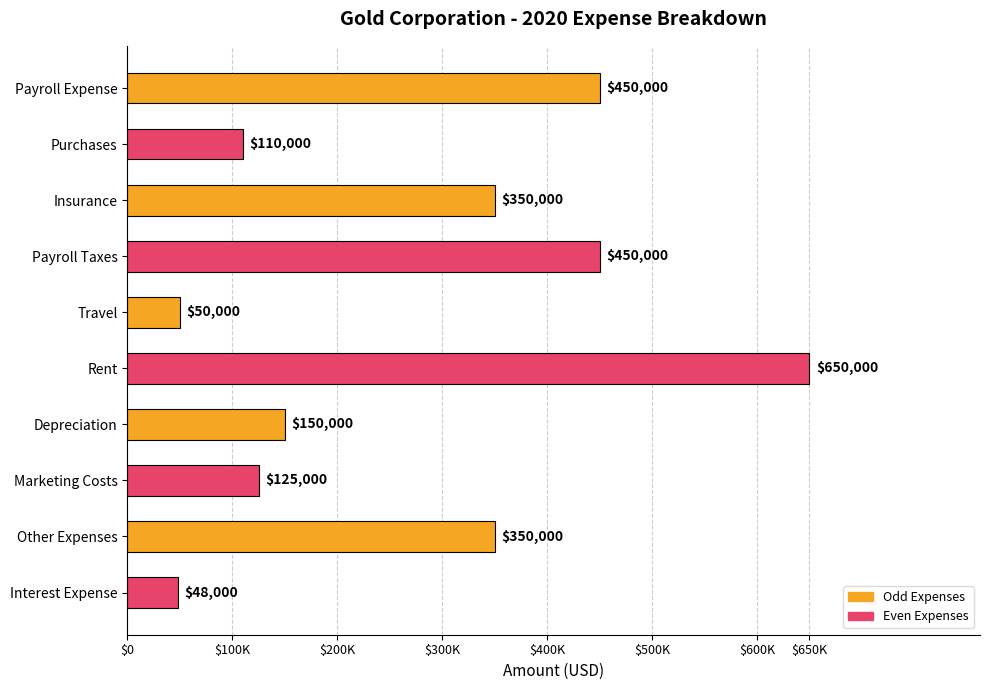

Which label corresponds to the largest value in the chart?

Rent